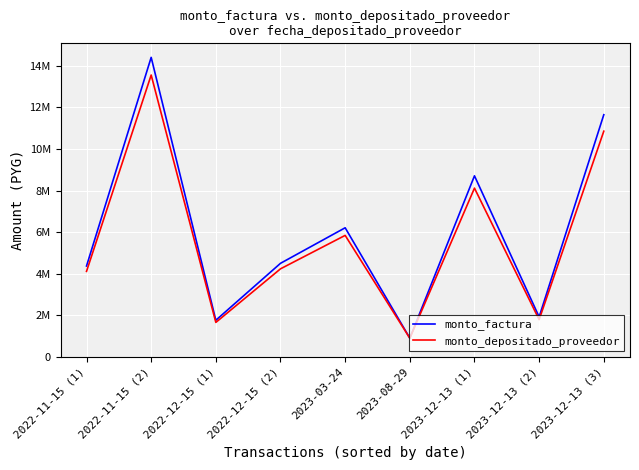

Does the chart have visible grid lines?

Yes